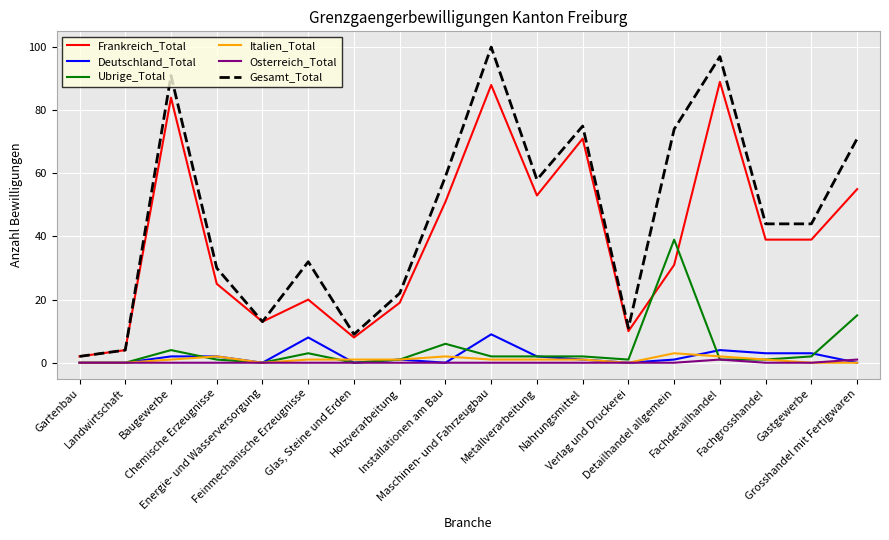

True or false: Gesamt_Total has more than 1 points higher than both neighbors.

True